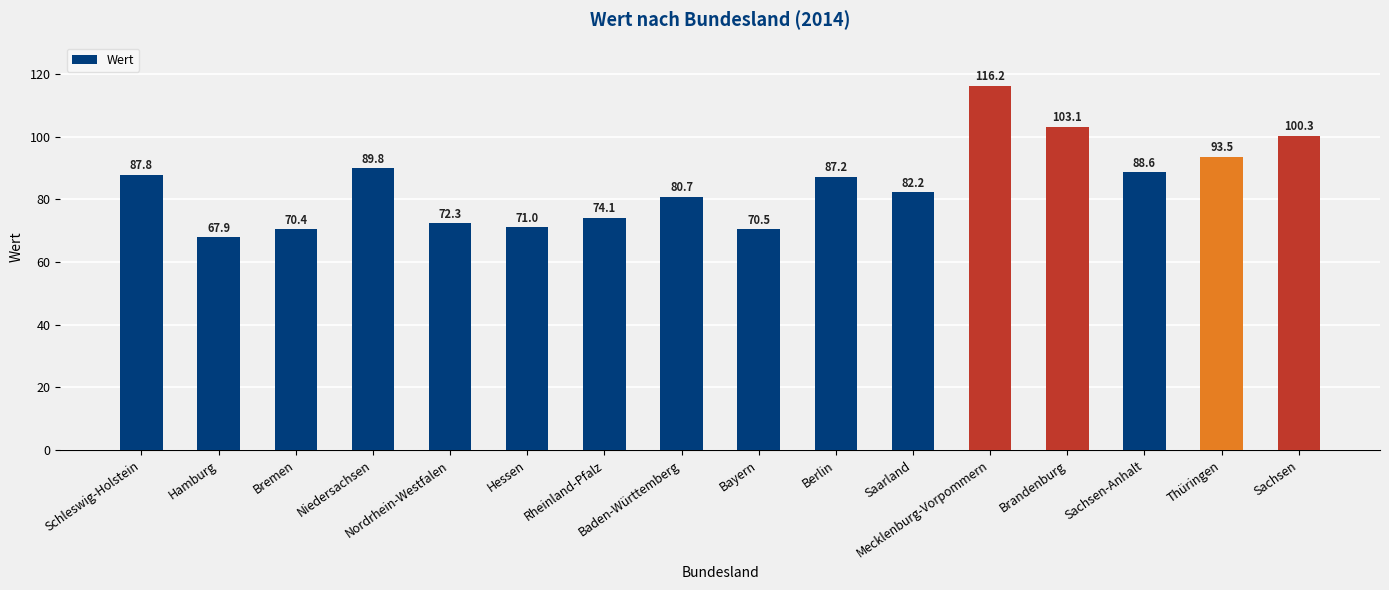

What is the difference between the maximum and second lowest values?

45.8